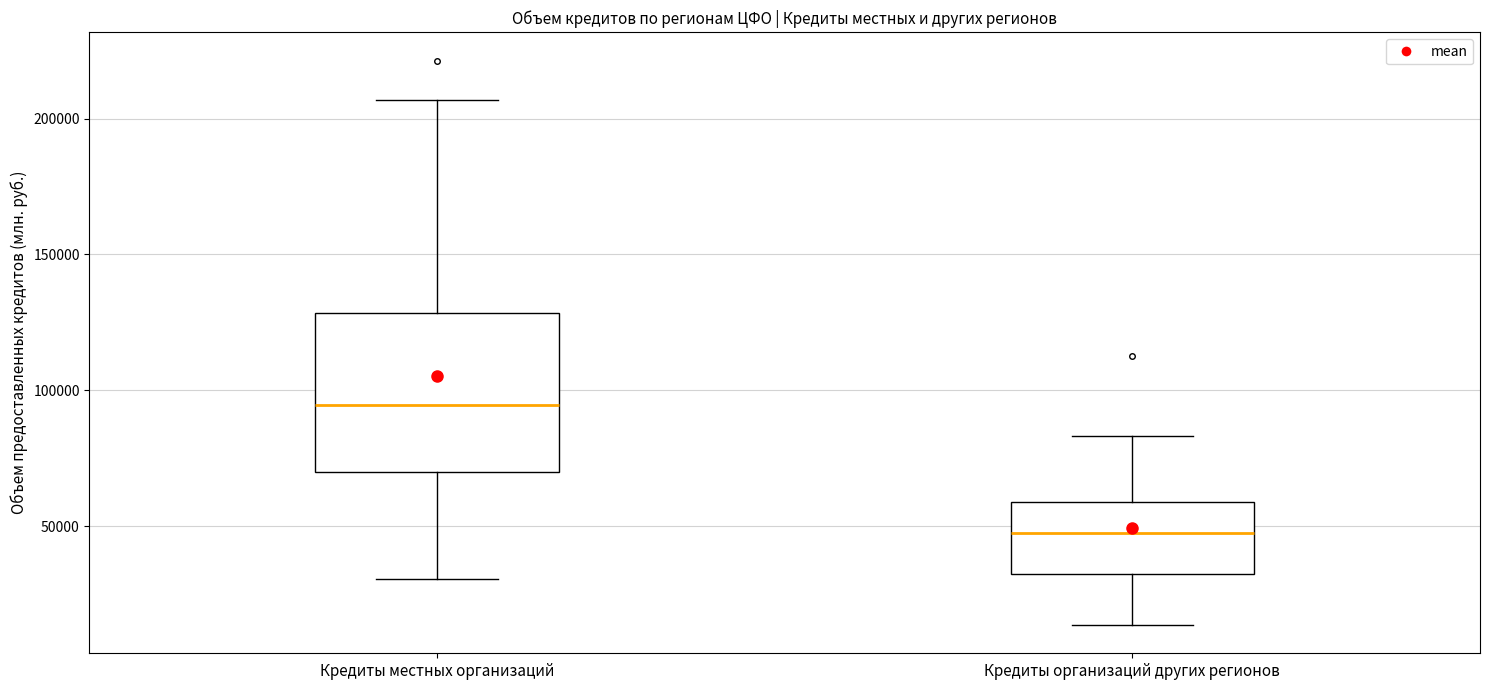

Reading left to right, read every box against the y-axis: the position of its median line, the range the box covers, and the ends of its whiskers. The values are not printed on the chart, so give them approximately, as read against the axis.

Кредиты местных организаций: median 95000, box 70000 to 130000, whiskers 30000 to 205000
Кредиты организаций других регионов: median 45000, box 30000 to 60000, whiskers 15000 to 85000